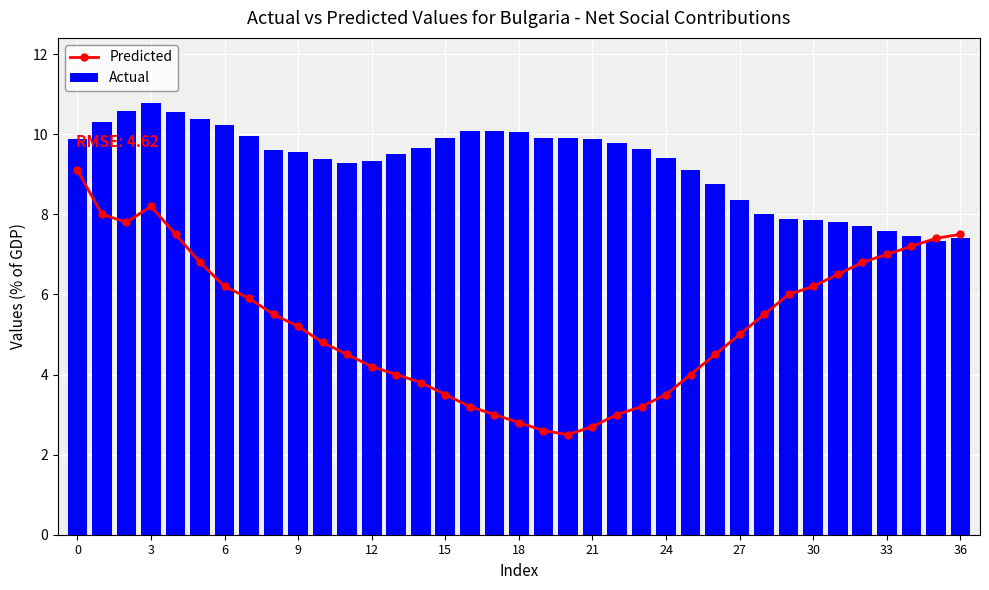

Does the chart contain any negative values?

No